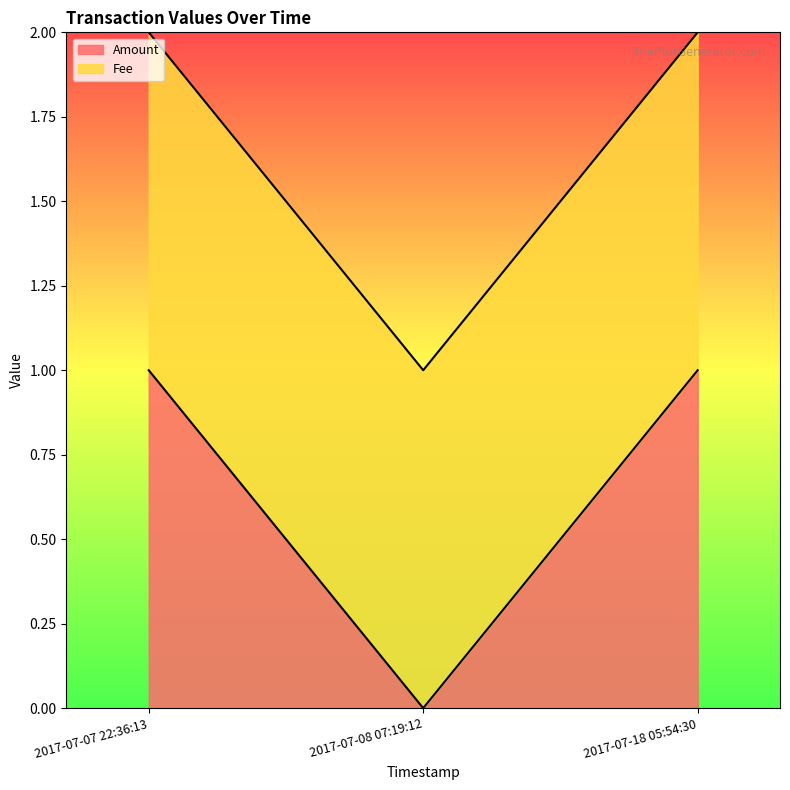

The value at 2017-07-18 05:54:30 is 1. True or false?

True